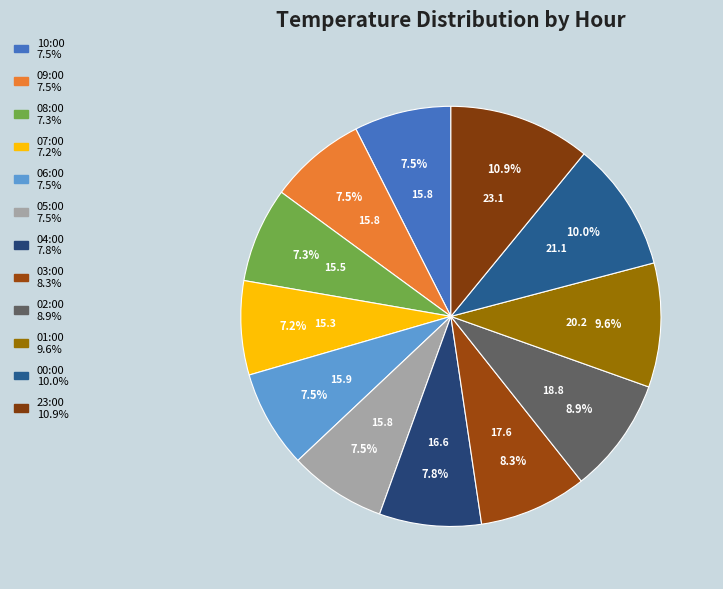

What percentage is the 03:00 slice, to the nearest percent?

8%